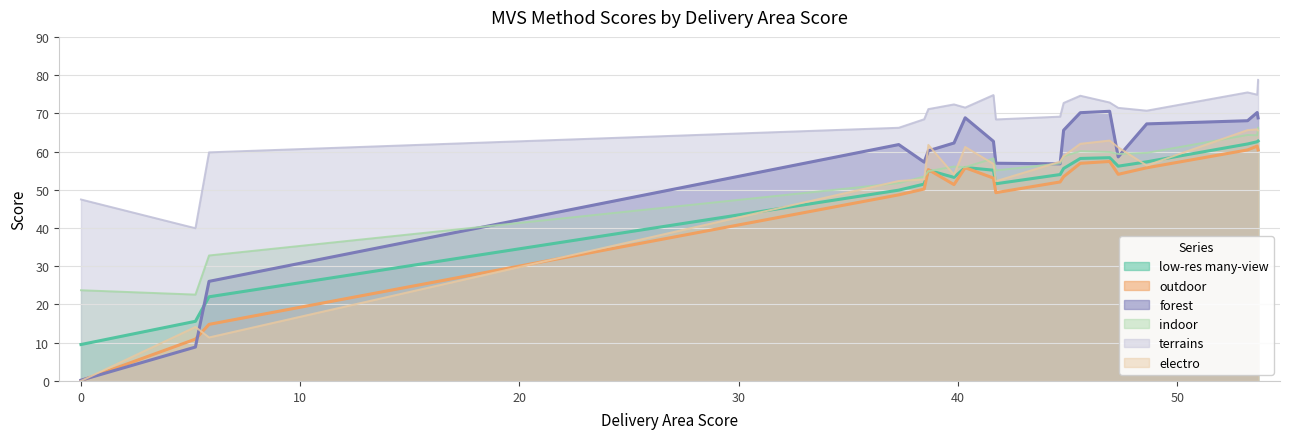

Which series has the largest range (max minus min)?

forest